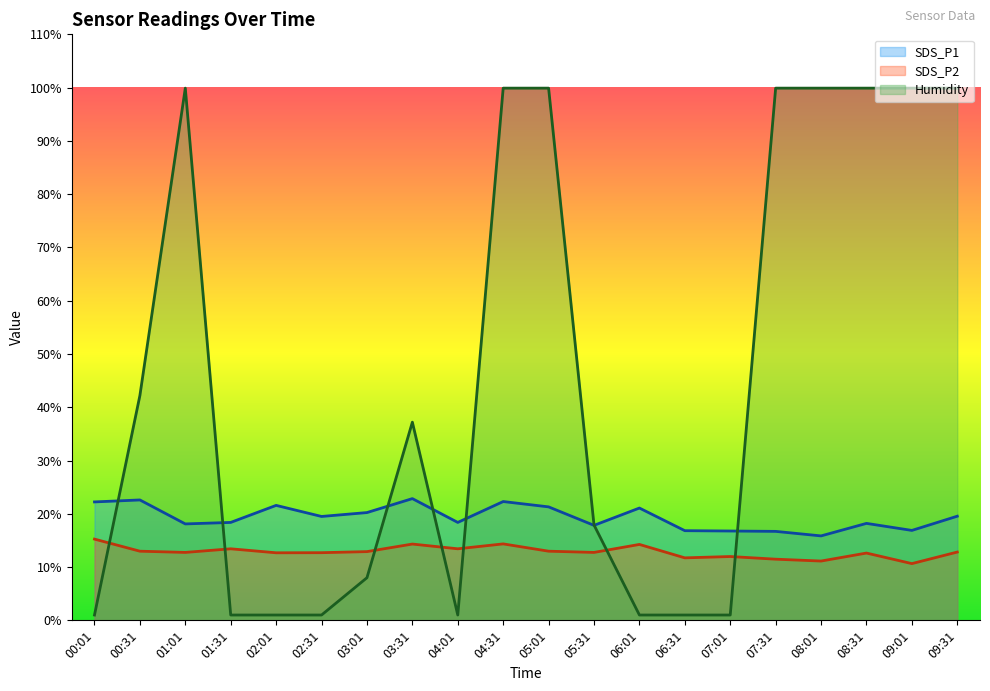

Rank the series by their average value, from lowest to highest.

SDS_P2, SDS_P1, Humidity